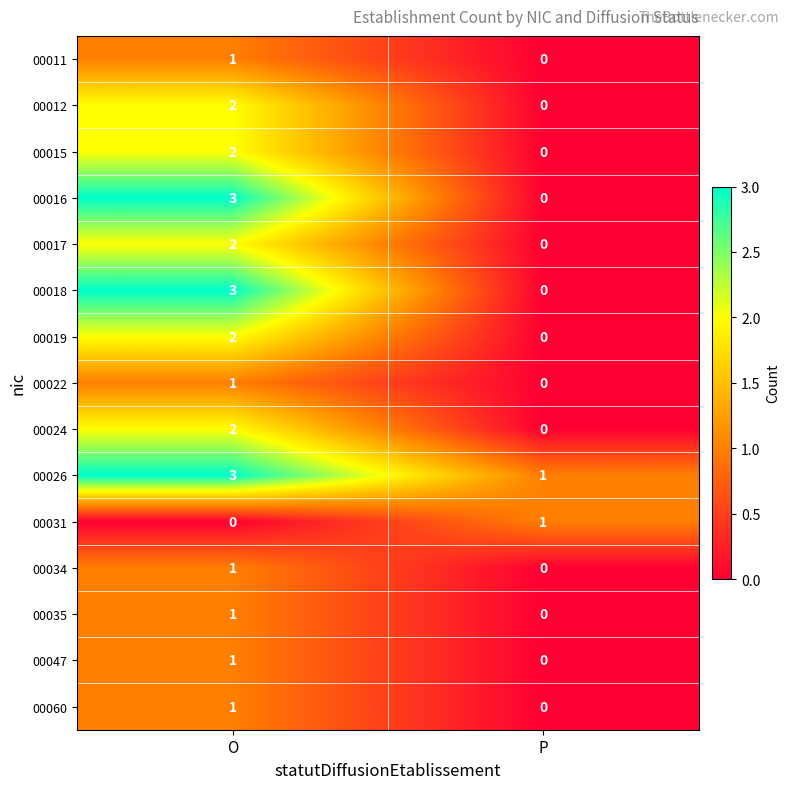

At which label does 00047 reach its minimum?

P